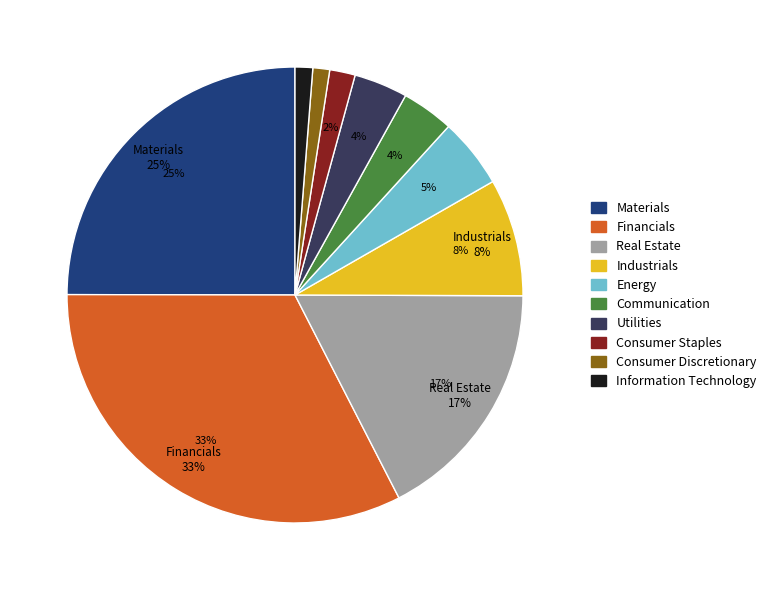

Does Industrials account for over 50% of the chart?

No